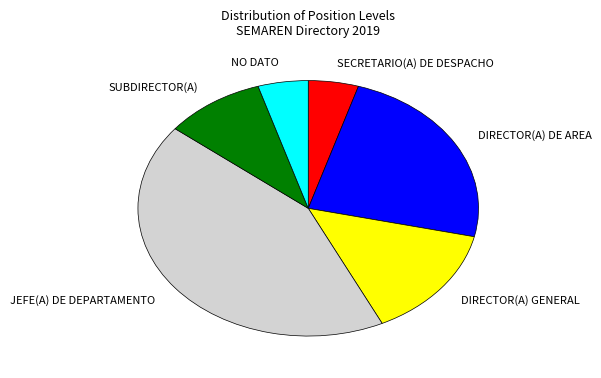

Which category has the smallest portion of the pie?

SECRETARIO DE DESPACHO